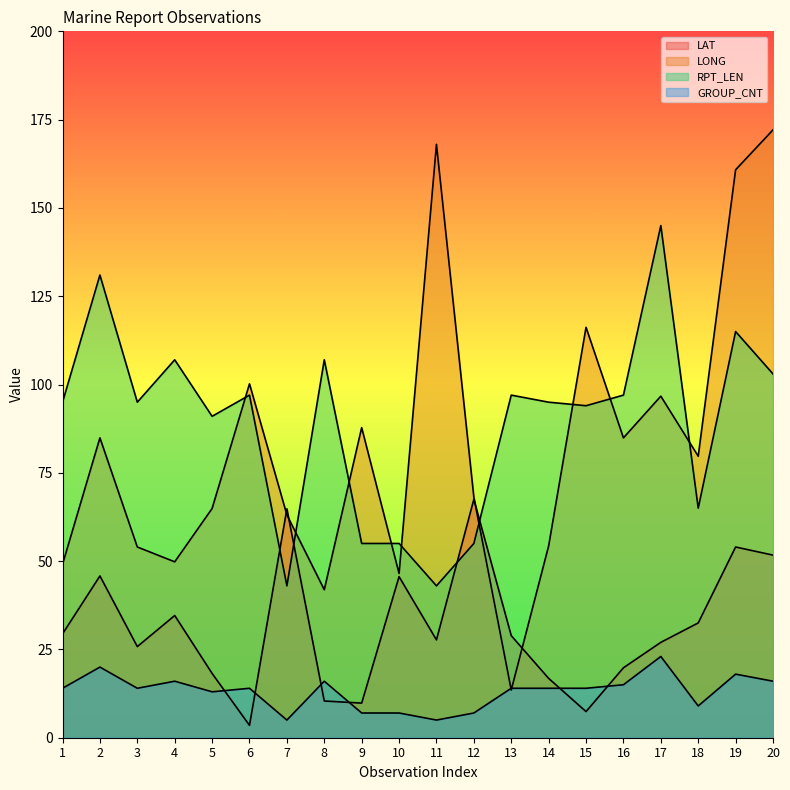

What is the average value of the LAT series?

31.1